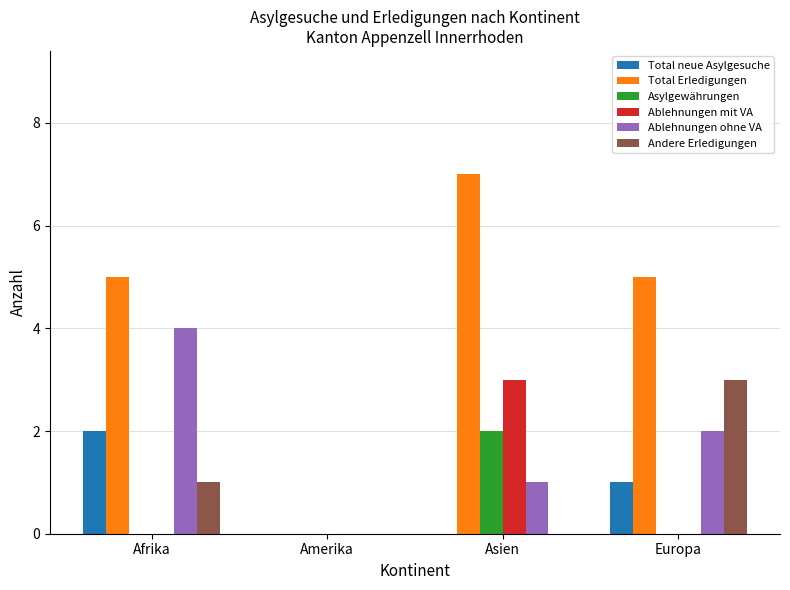

Reading left to right, list all the values displayed in this chart.

Total neue Asylgesuche: Afrika=2	Amerika=0	Asien=0	Europa=1
Total Erledigungen: Afrika=5	Amerika=0	Asien=7	Europa=5
Asylgewährungen: Afrika=0	Amerika=0	Asien=2	Europa=0
Ablehnungen mit VA: Afrika=0	Amerika=0	Asien=3	Europa=0
Ablehnungen ohne VA: Afrika=4	Amerika=0	Asien=1	Europa=2
Andere Erledigungen: Afrika=1	Amerika=0	Asien=0	Europa=3